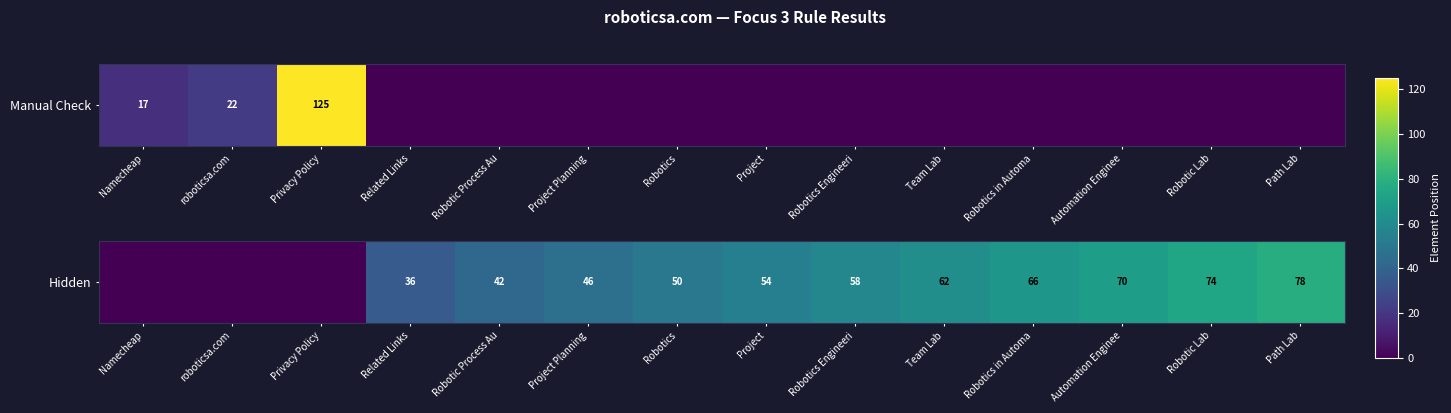

True or false: the data shows 17 at Project.

False